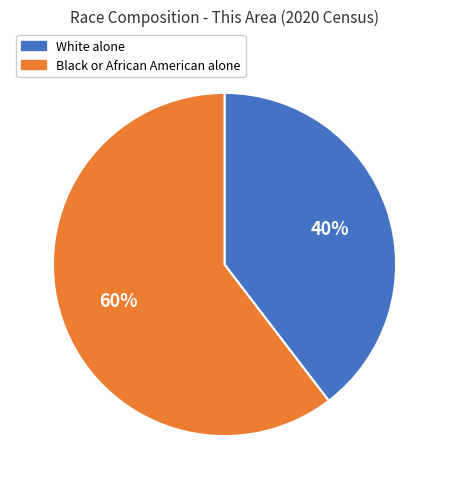

To the nearest percent, what is the average slice percentage?

50%